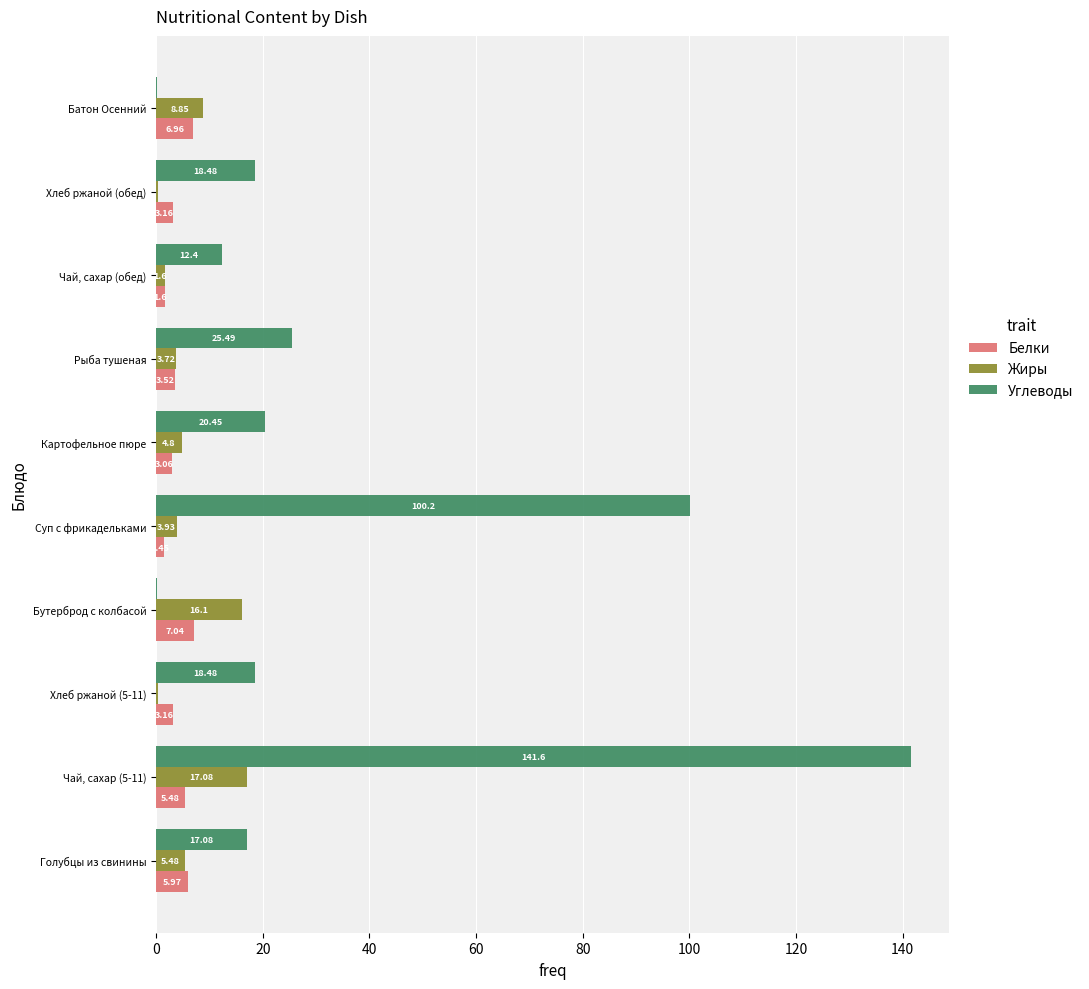

At which category is the sum across all series the highest?

Чай, сахар (5-11)